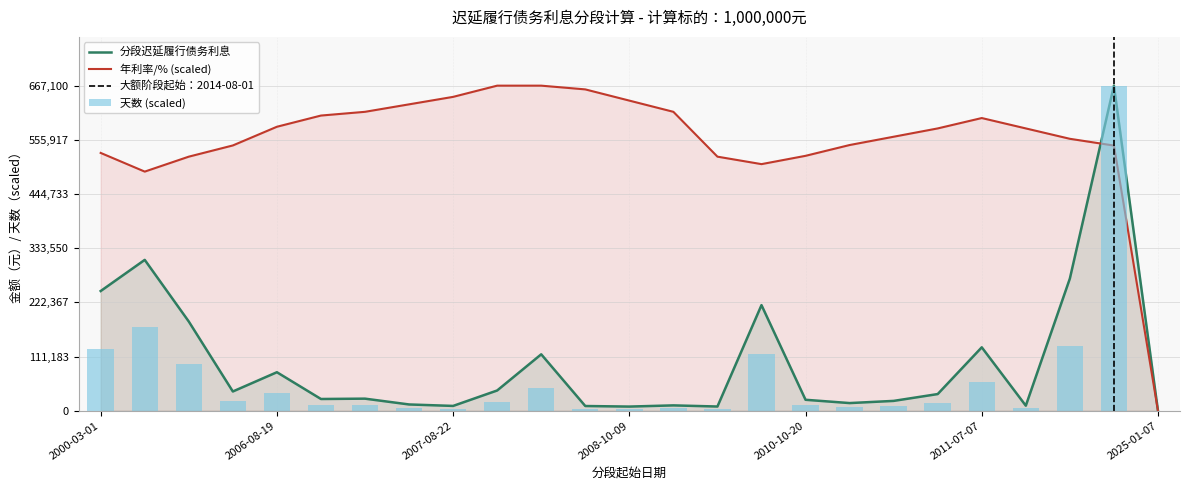

What is the approximate value of 天数 at 2010-12-26?

7875.0